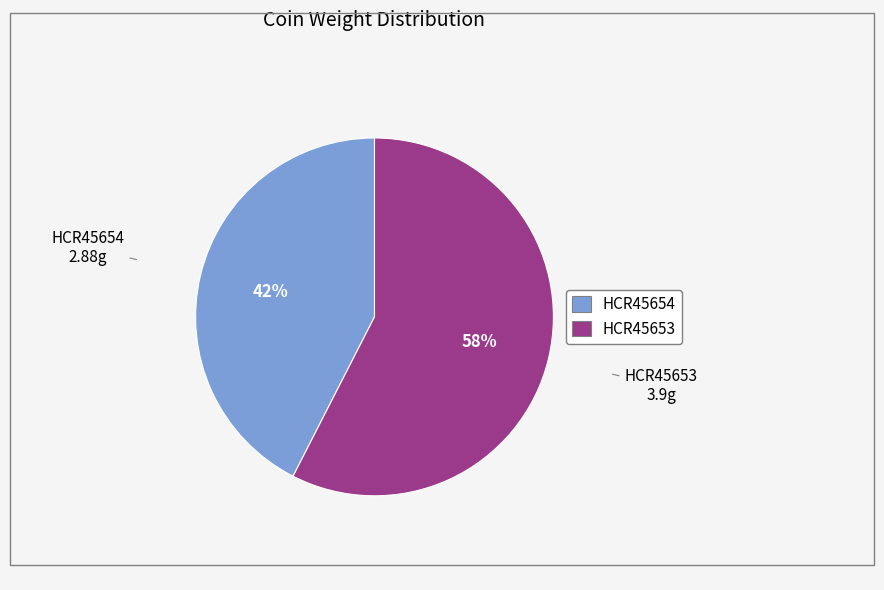

Does HCR45653 account for over 50% of the chart?

Yes